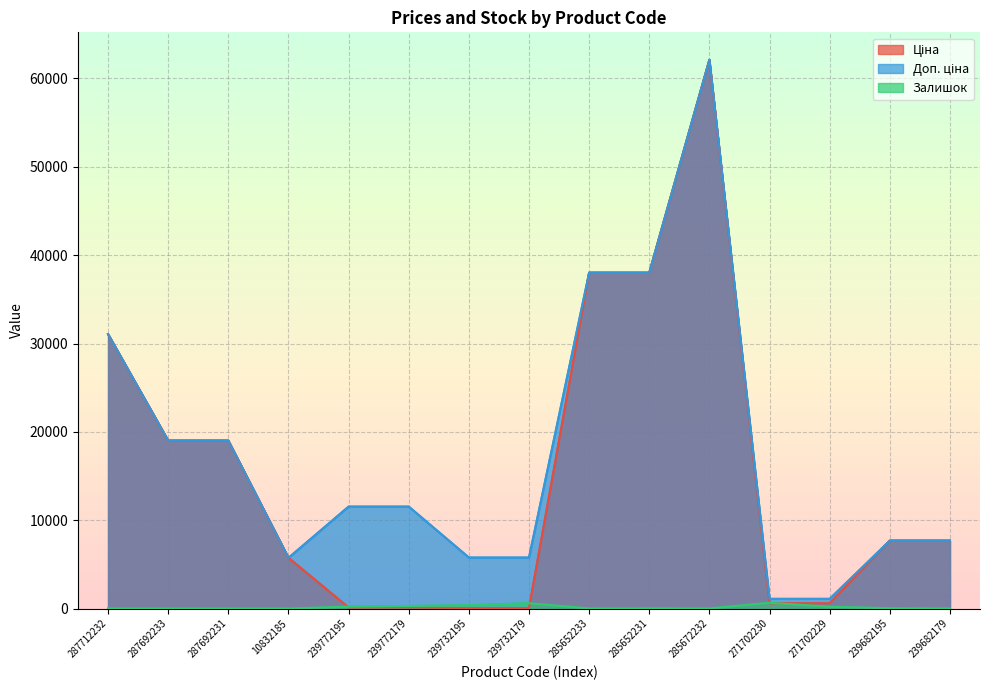

The value of Залишок at 287712232 is 0.0. True or false?

True